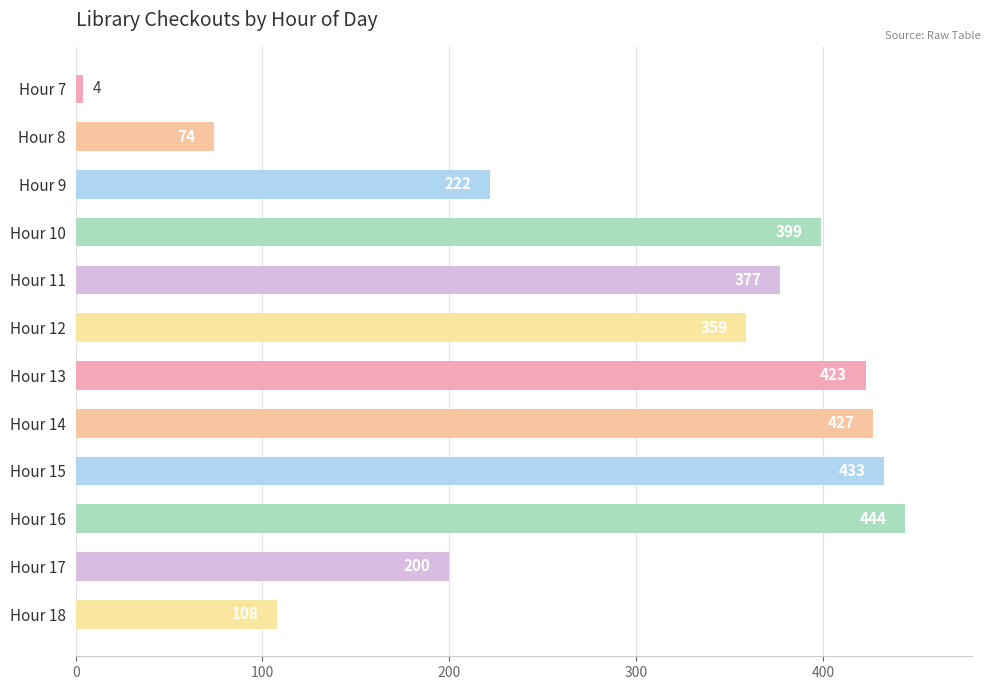

Count the number of data series in this chart.

1